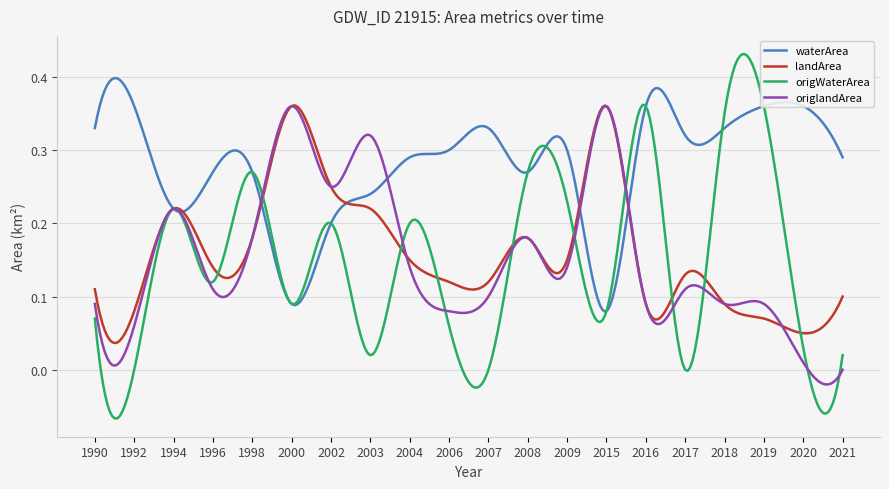

Which series has the largest range (max minus min)?

origWaterArea